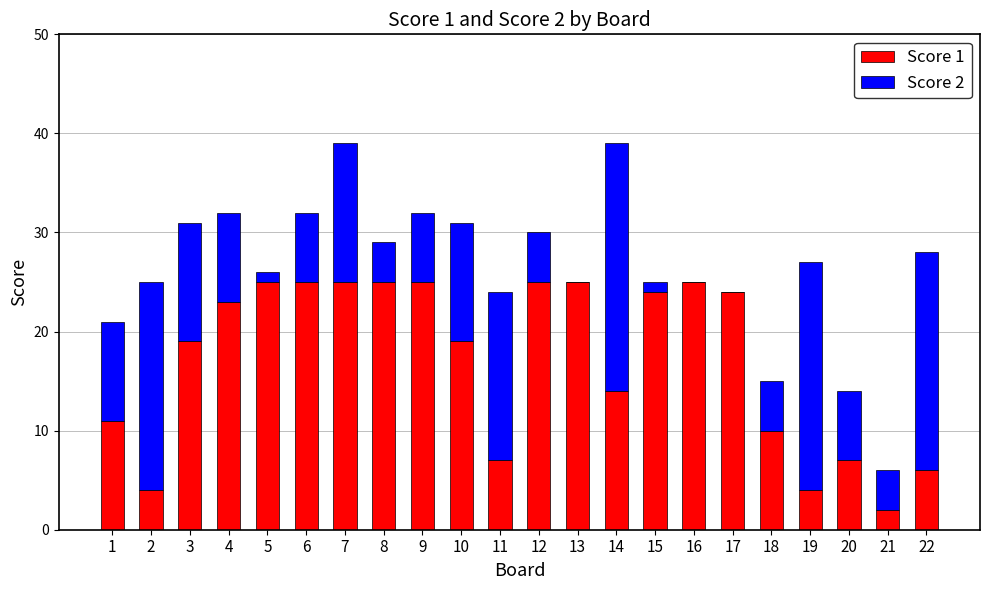

True or false: Score 1 has a value of 6 at 22.

True